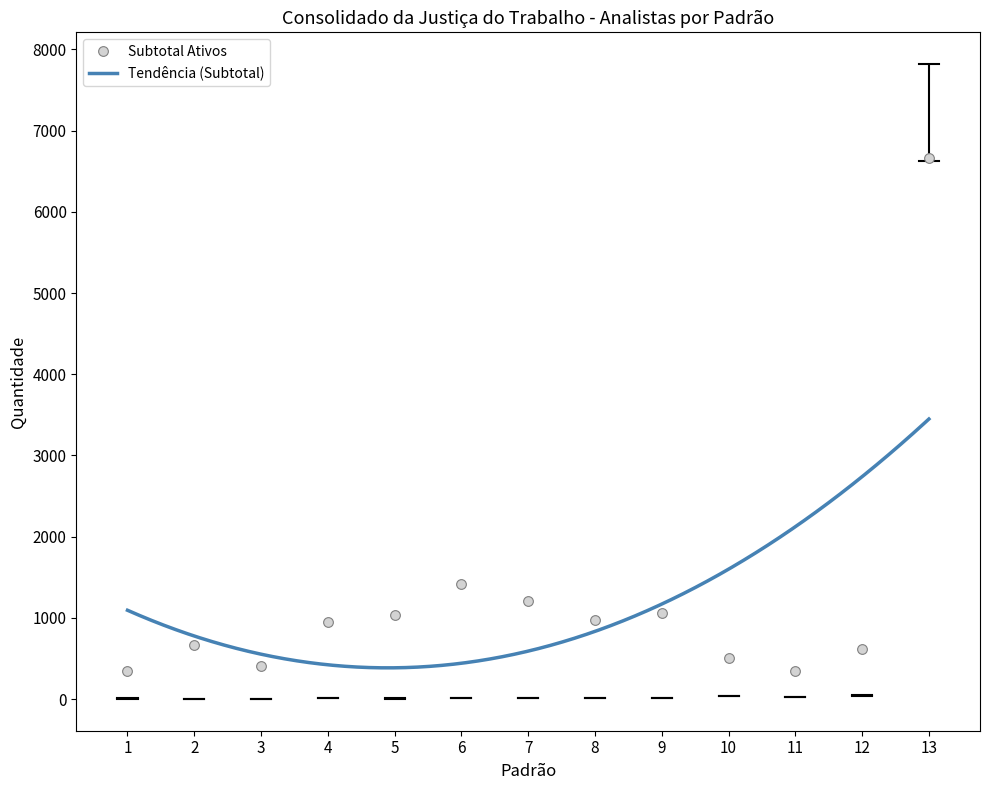

What is the value of the Subtotal Ativos point at the 12th from the left?

617